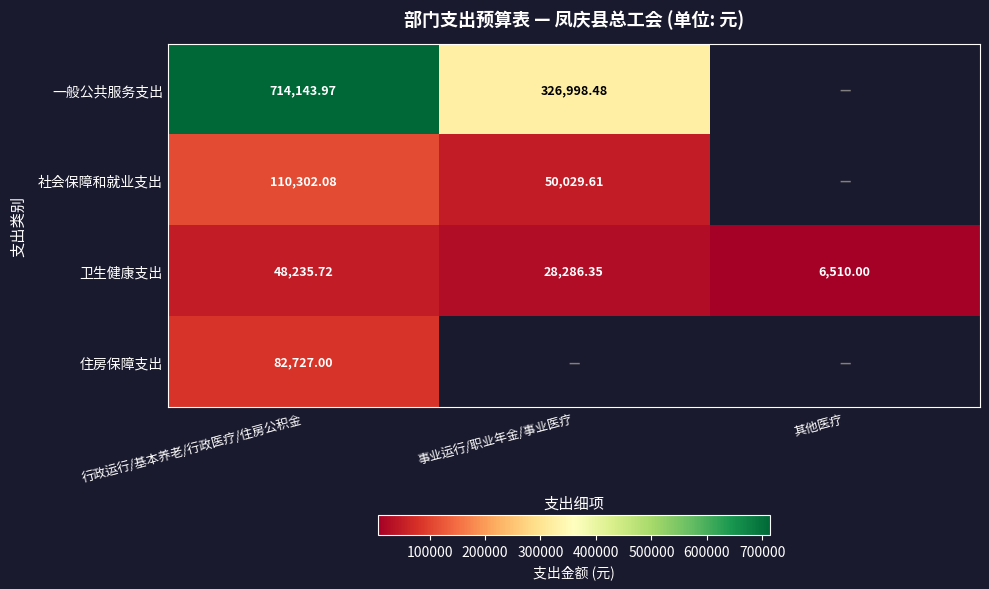

At which label does 卫生健康支出 first exceed 28286?

行政运行/基本养老/行政医疗/住房公积金